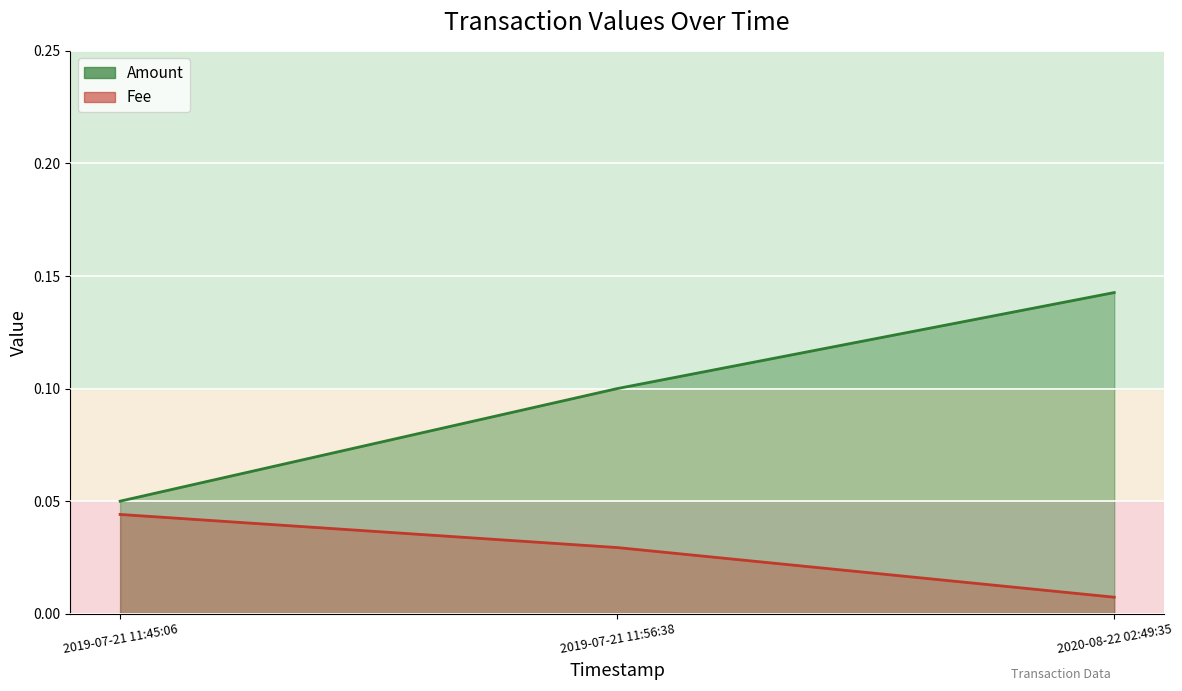

What is the label of the 1st point from the right?

2020-08-22 02:49:35